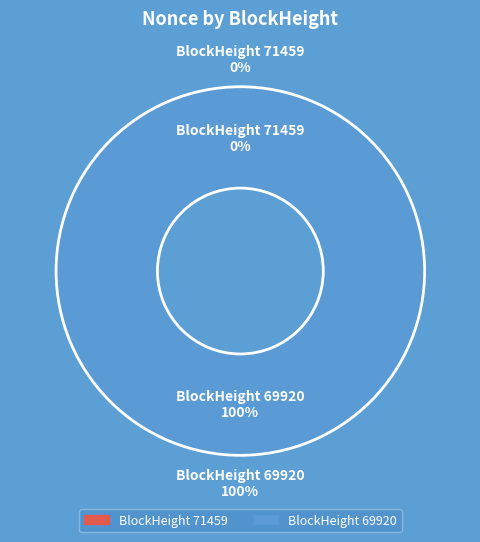

How many slices are in this pie chart?

2